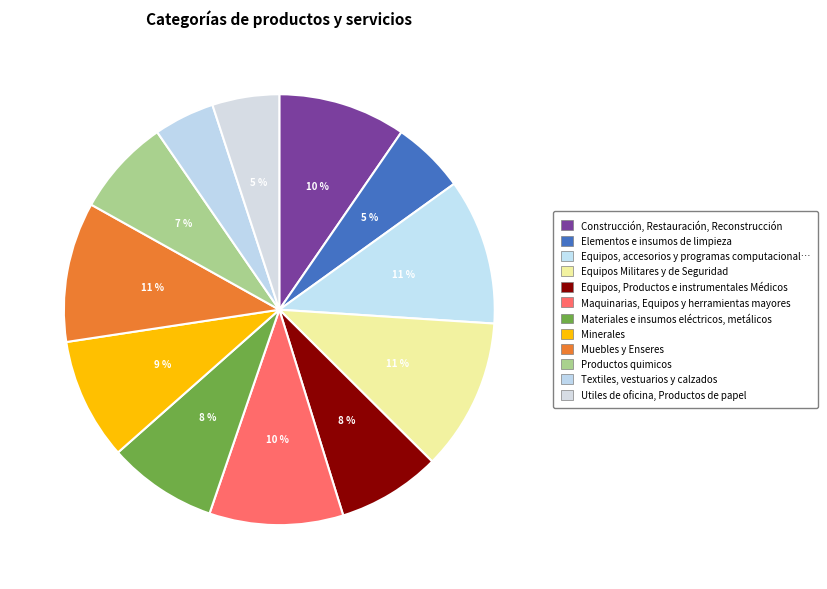

How many slices are in this pie chart?

12